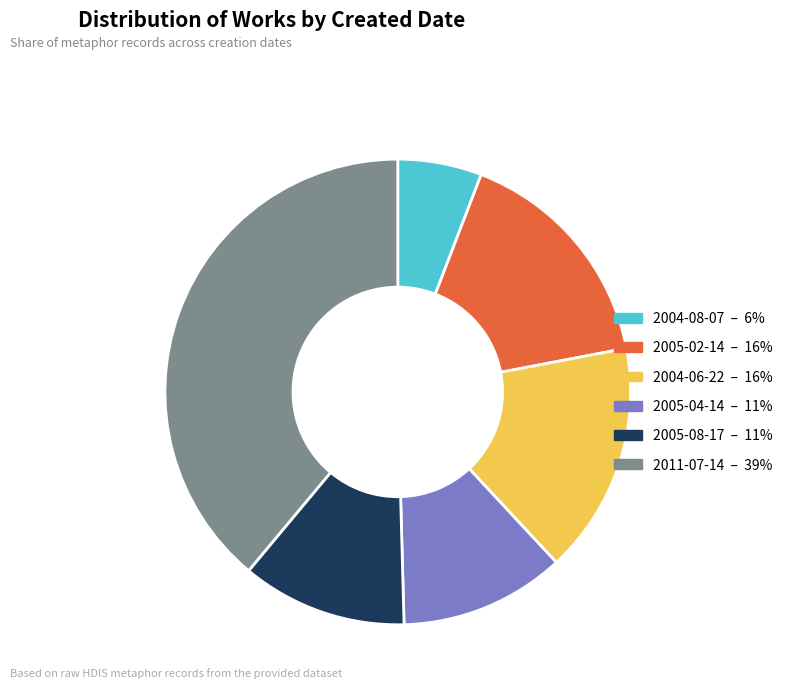

Is there any slice that represents more than half of the pie?

No